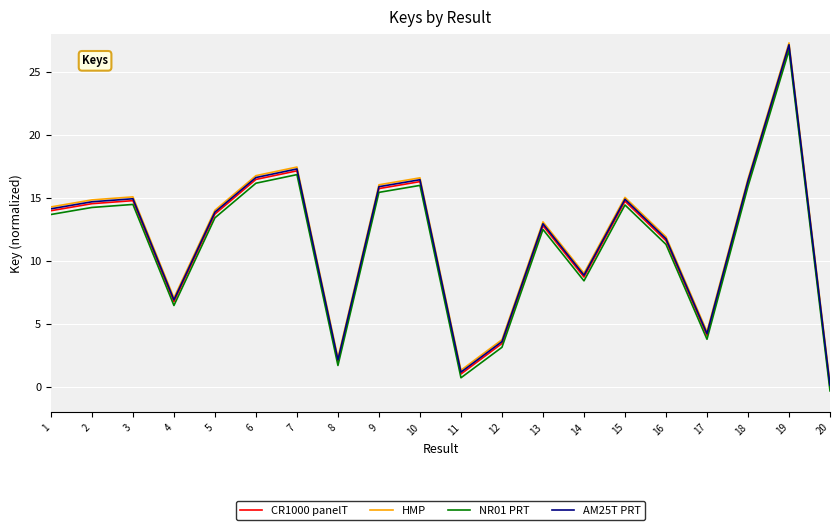

What are all the series names shown in the legend?

CR1000 panelT, HMP, NR01 PRT, AM25T PRT